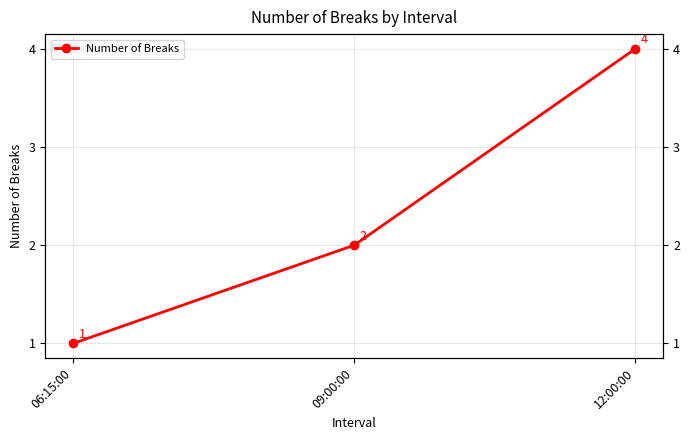

What is the maximum value shown in the chart?

4